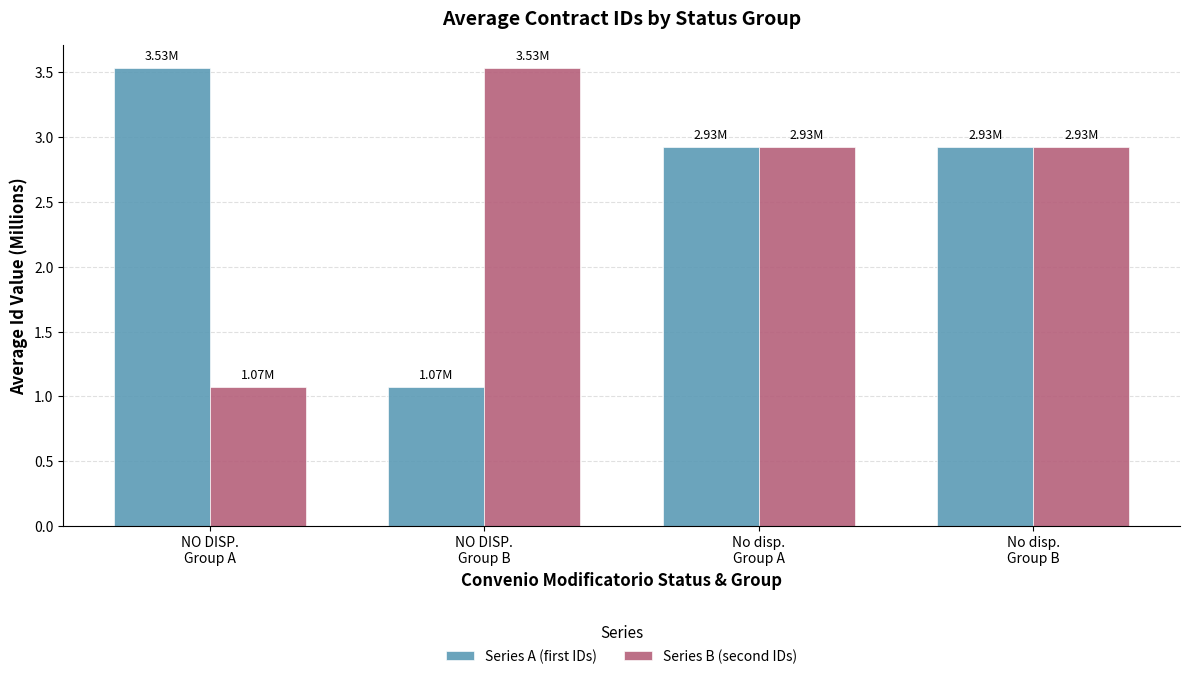

What position from the right is NO DISP.
Group A?

4